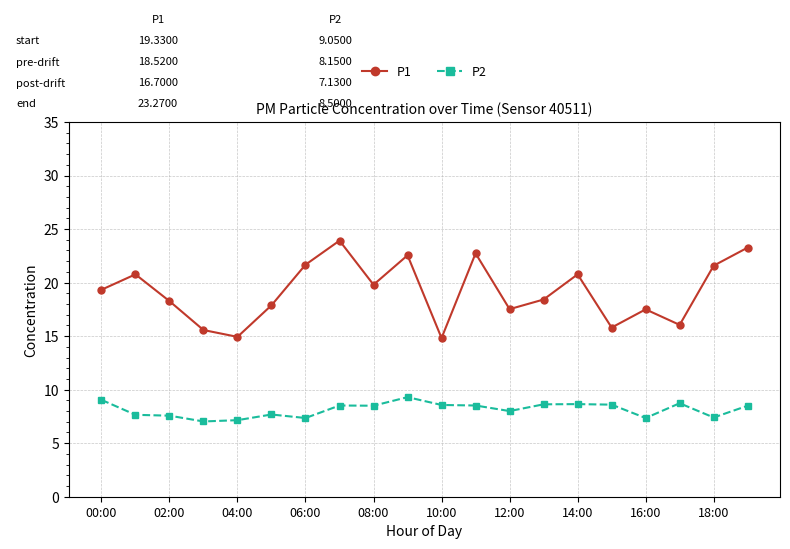

Rank the series by their maximum value, from lowest to highest.

P2, P1